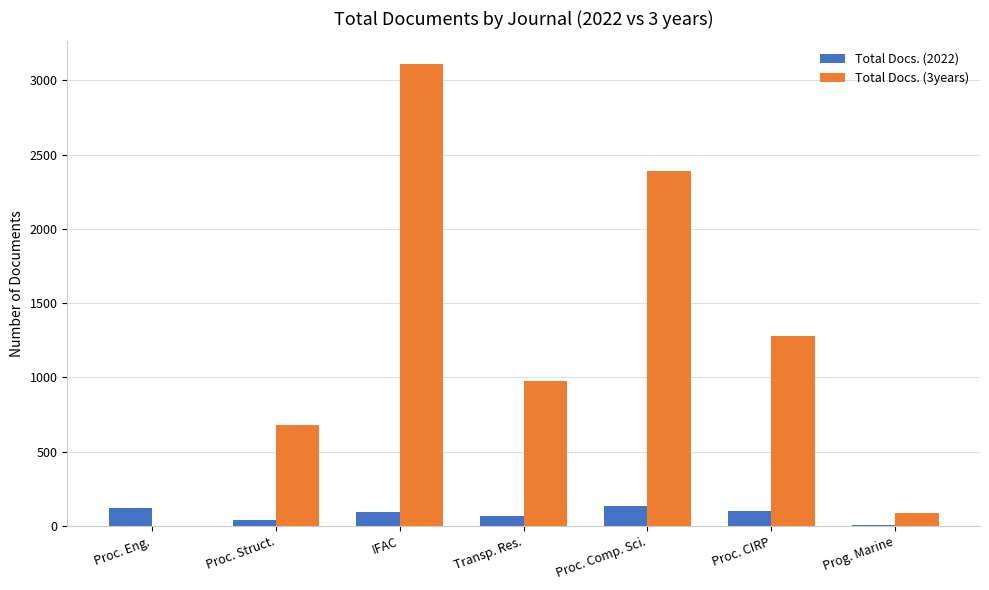

Which category has the highest value across all series?

IFAC